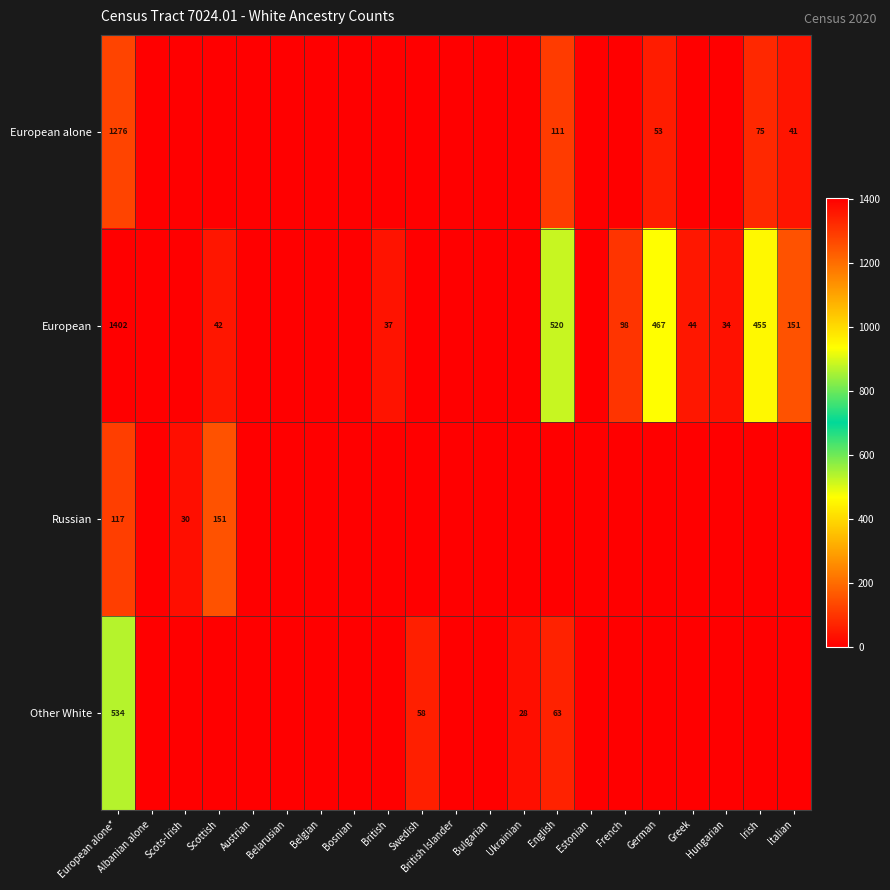

The European series shows 44 at Greek. True or false?

True